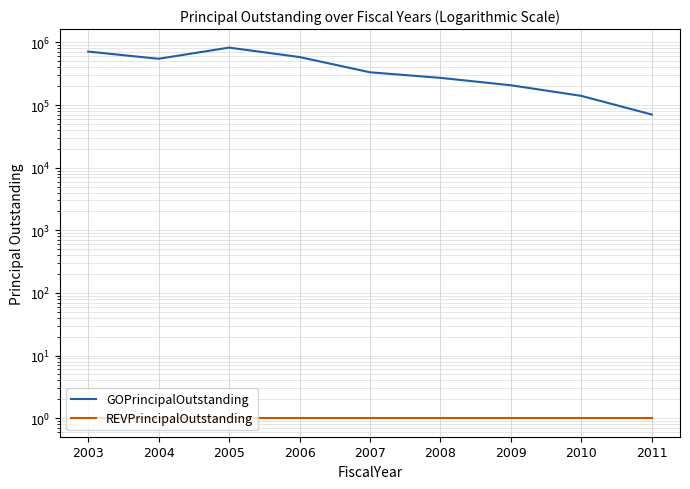

List the series in order of their overall mean, highest first.

GOPrincipalOutstanding, REVPrincipalOutstanding